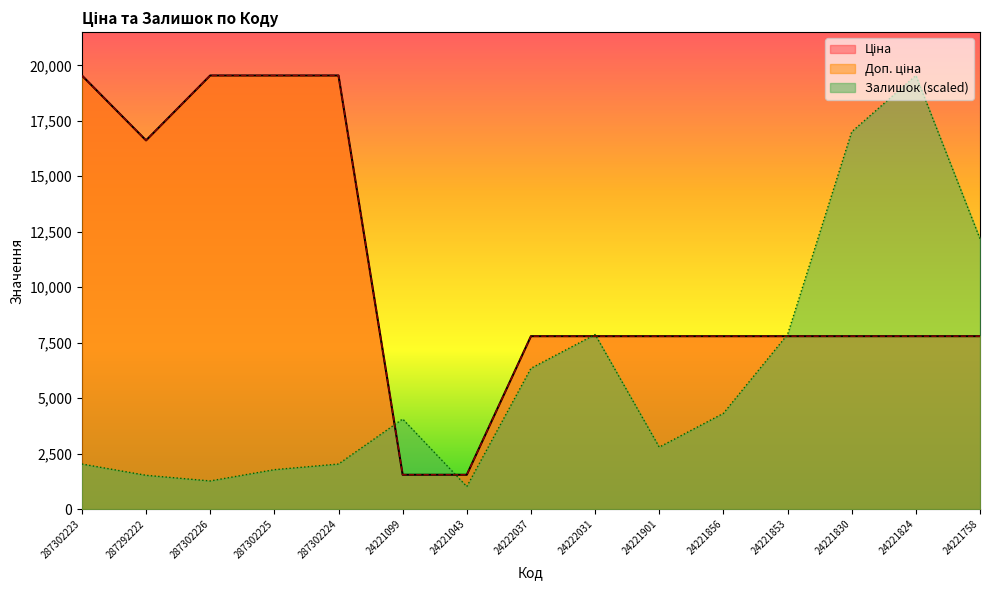

At which label does Ціна reach its peak?

287302223